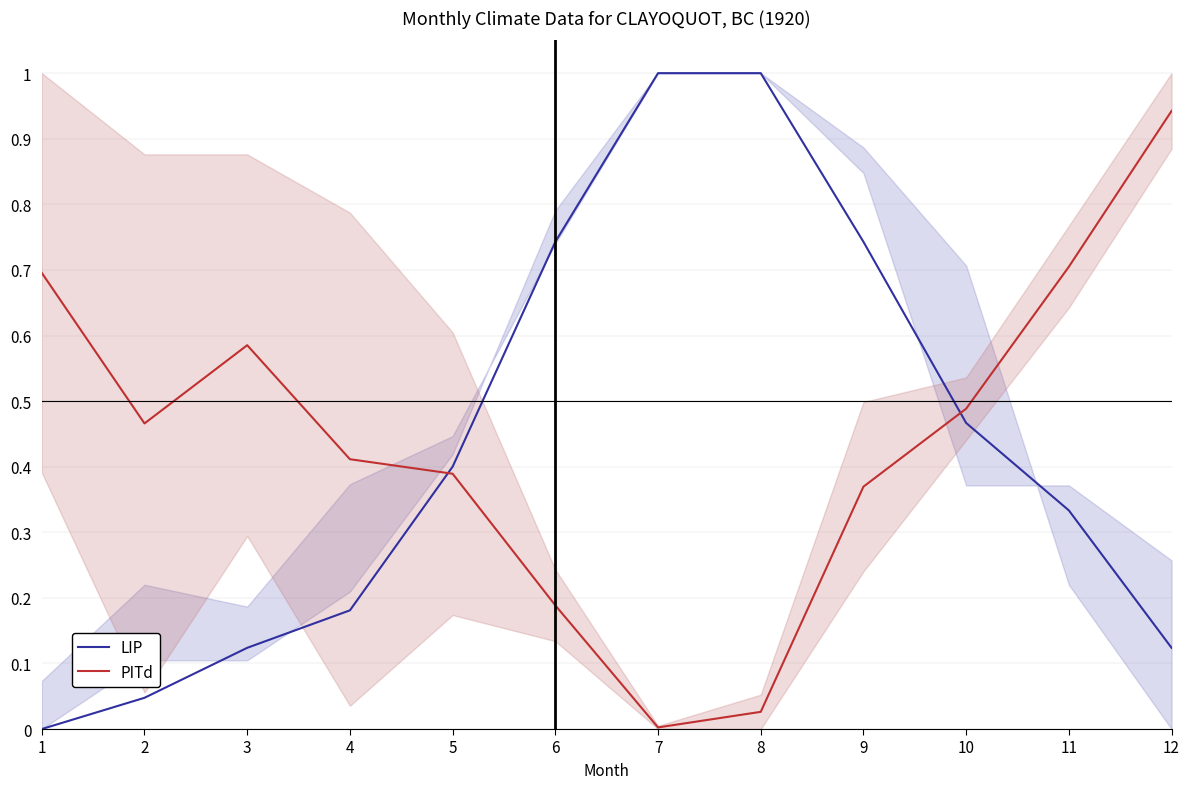

Is it true that LIP equals 1.1 at 9?

False